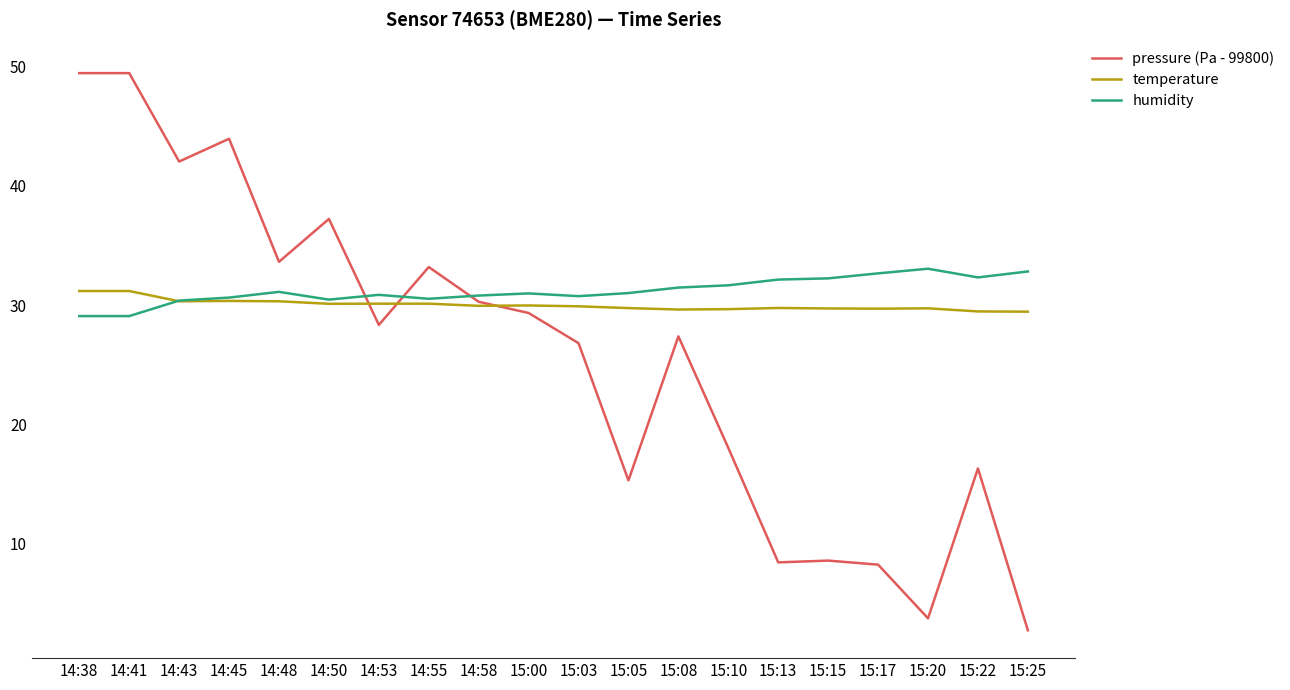

What is the maximum value for pressure (Pa - 99800)?

49.4